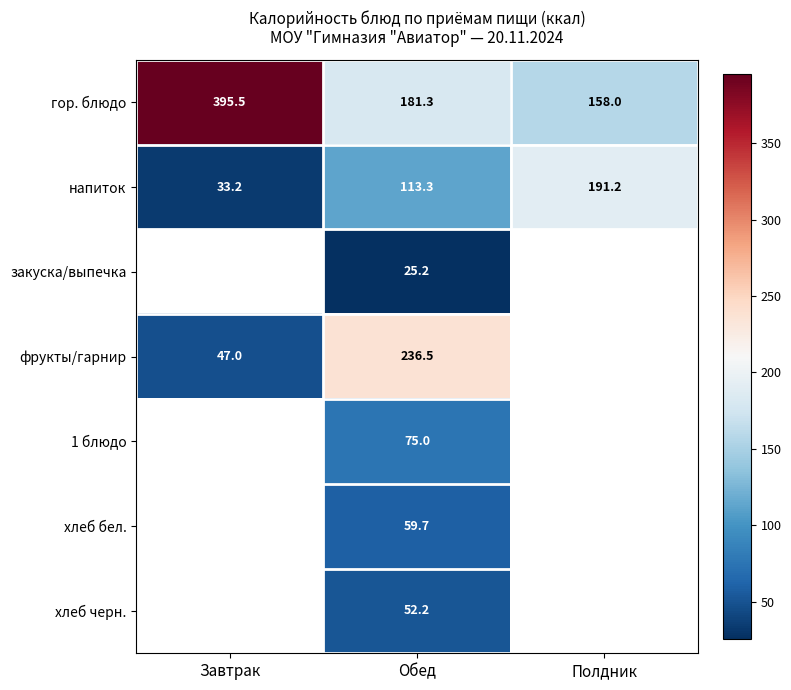

How many distinct data groups are displayed?

7